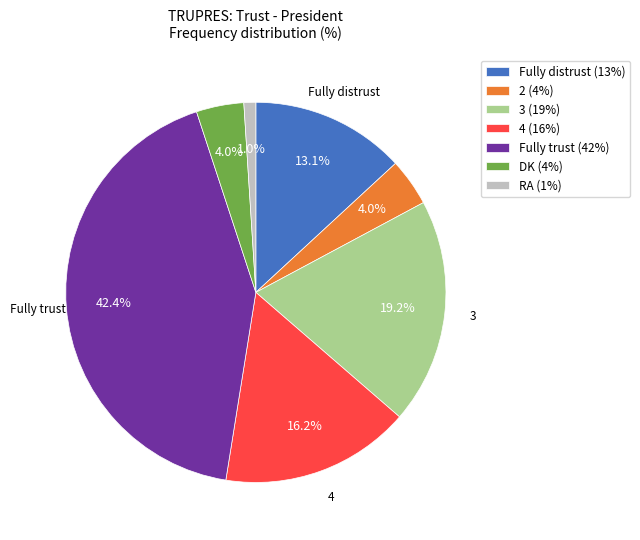

Does 4 represent more than half of the total?

No